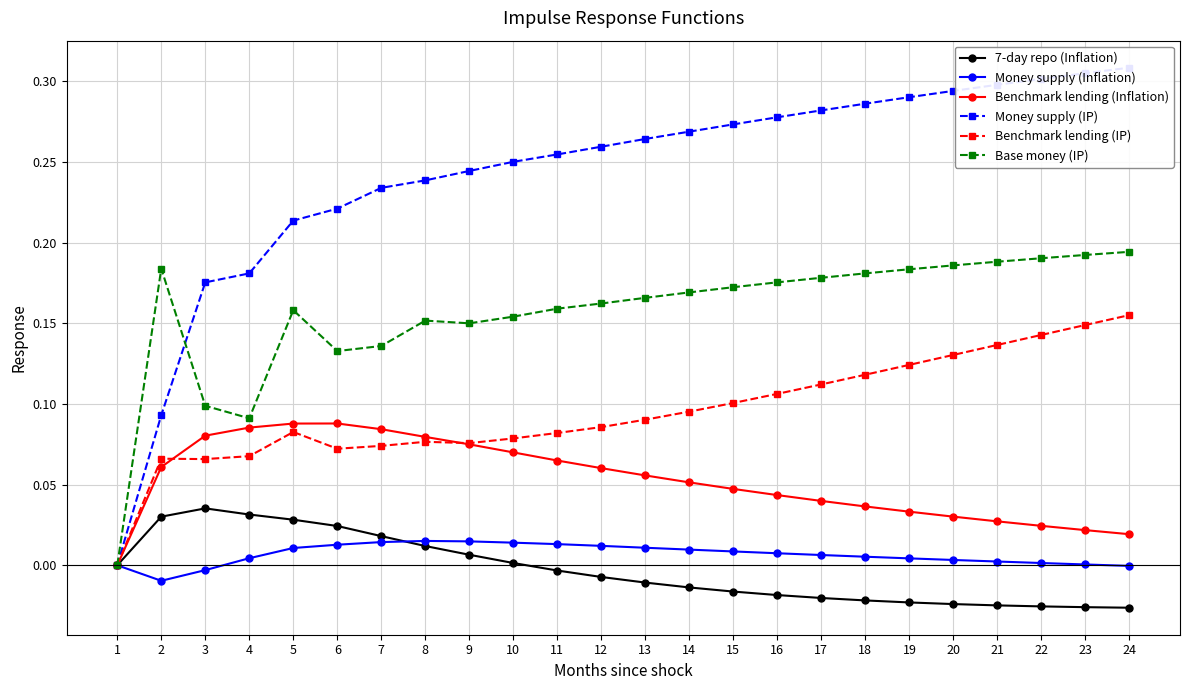

Reading left to right, extract all data points from this chart.

7-day repo (Inflation): 0.0	0.0	0.0	0.0	0.0	0.0	0.0	0.0	0.0	0.0	-0.0	-0.0	-0.0	-0.0	-0.0	-0.0	-0.0	-0.0	-0.0	-0.0	-0.0	-0.0	-0.0	-0.0
Money supply (Inflation): 0.0	-0.0	-0.0	0.0	0.0	0.0	0.0	0.0	0.0	0.0	0.0	0.0	0.0	0.0	0.0	0.0	0.0	0.0	0.0	0.0	0.0	0.0	0.0	-0.0
Benchmark lending (Inflation): 0.0	0.1	0.1	0.1	0.1	0.1	0.1	0.1	0.1	0.1	0.1	0.1	0.1	0.1	0.0	0.0	0.0	0.0	0.0	0.0	0.0	0.0	0.0	0.0
Money supply (IP): 0.0	0.1	0.2	0.2	0.2	0.2	0.2	0.2	0.2	0.3	0.3	0.3	0.3	0.3	0.3	0.3	0.3	0.3	0.3	0.3	0.3	0.3	0.3	0.3
Benchmark lending (IP): 0.0	0.1	0.1	0.1	0.1	0.1	0.1	0.1	0.1	0.1	0.1	0.1	0.1	0.1	0.1	0.1	0.1	0.1	0.1	0.1	0.1	0.1	0.1	0.2
Base money (IP): 0.0	0.2	0.1	0.1	0.2	0.1	0.1	0.2	0.2	0.2	0.2	0.2	0.2	0.2	0.2	0.2	0.2	0.2	0.2	0.2	0.2	0.2	0.2	0.2